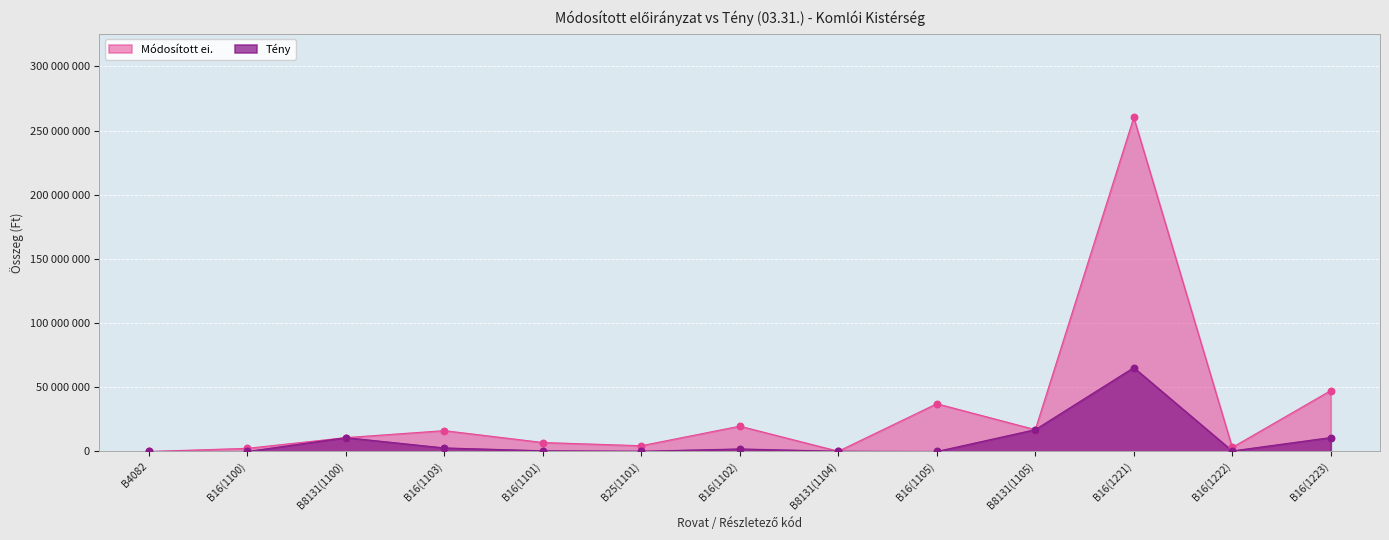

What is the total value across all series at B16(1221)?

325633696